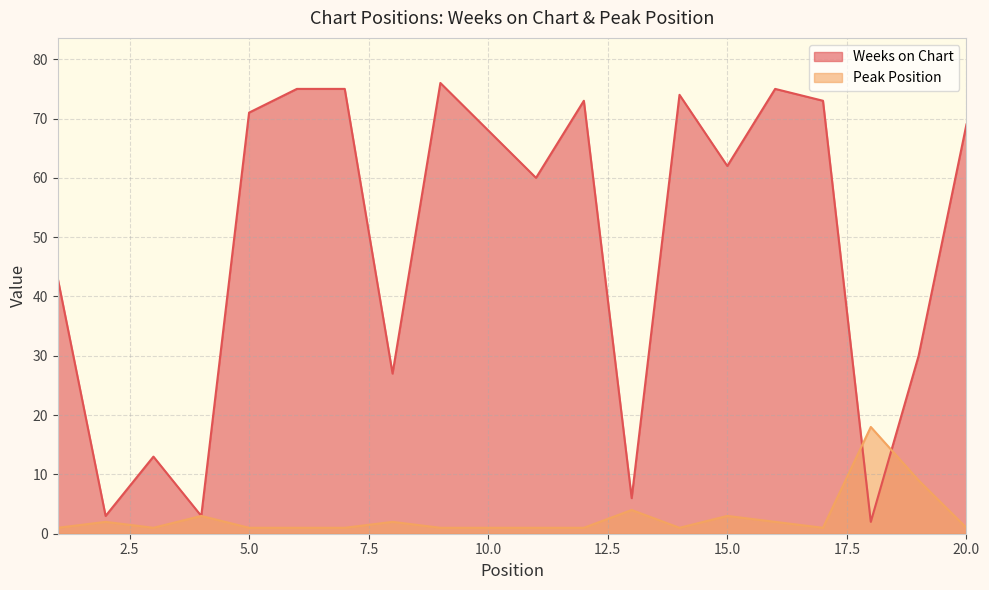

Does the chart display data point markers on the line(s)?

No